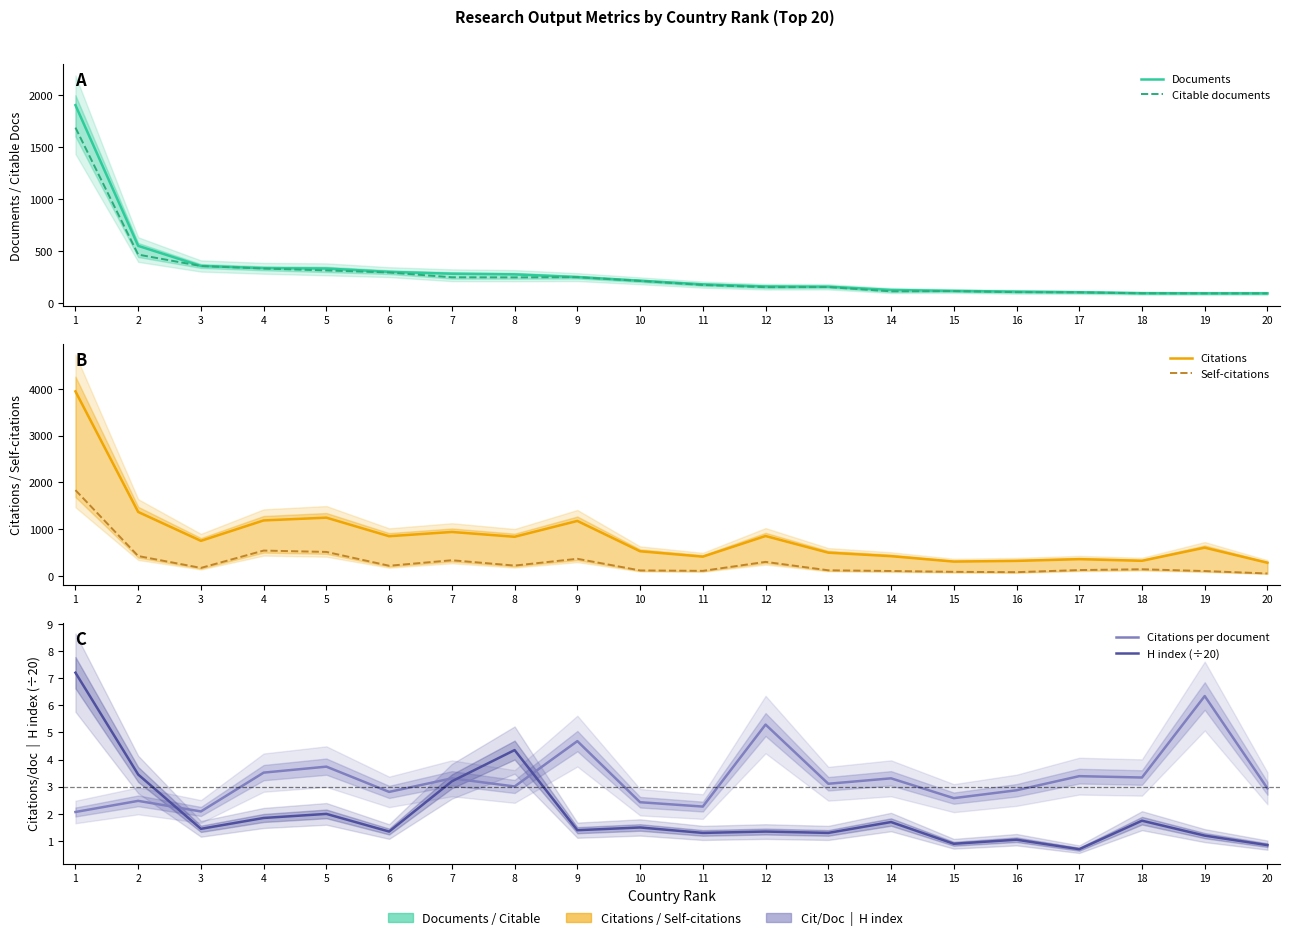

How many interior local peaks does the Citations per document series have?

8